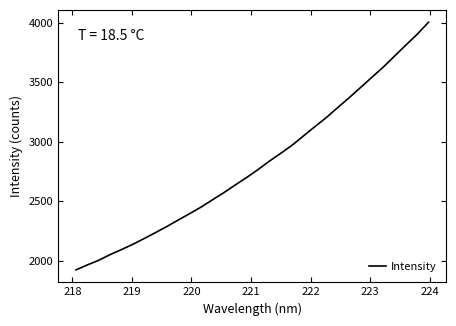

What is the sum of all values?

90058.7